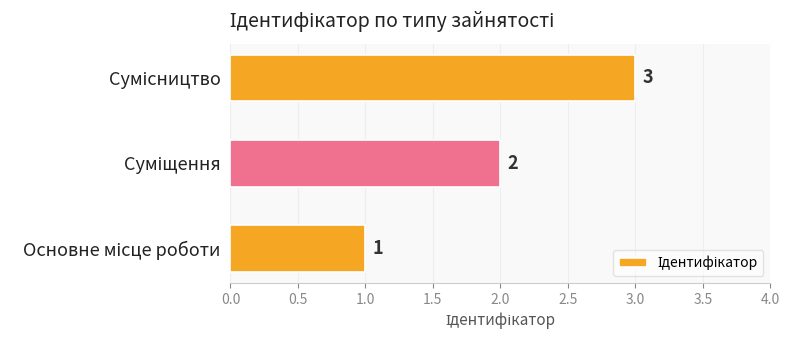

What is the sum of all values?

6